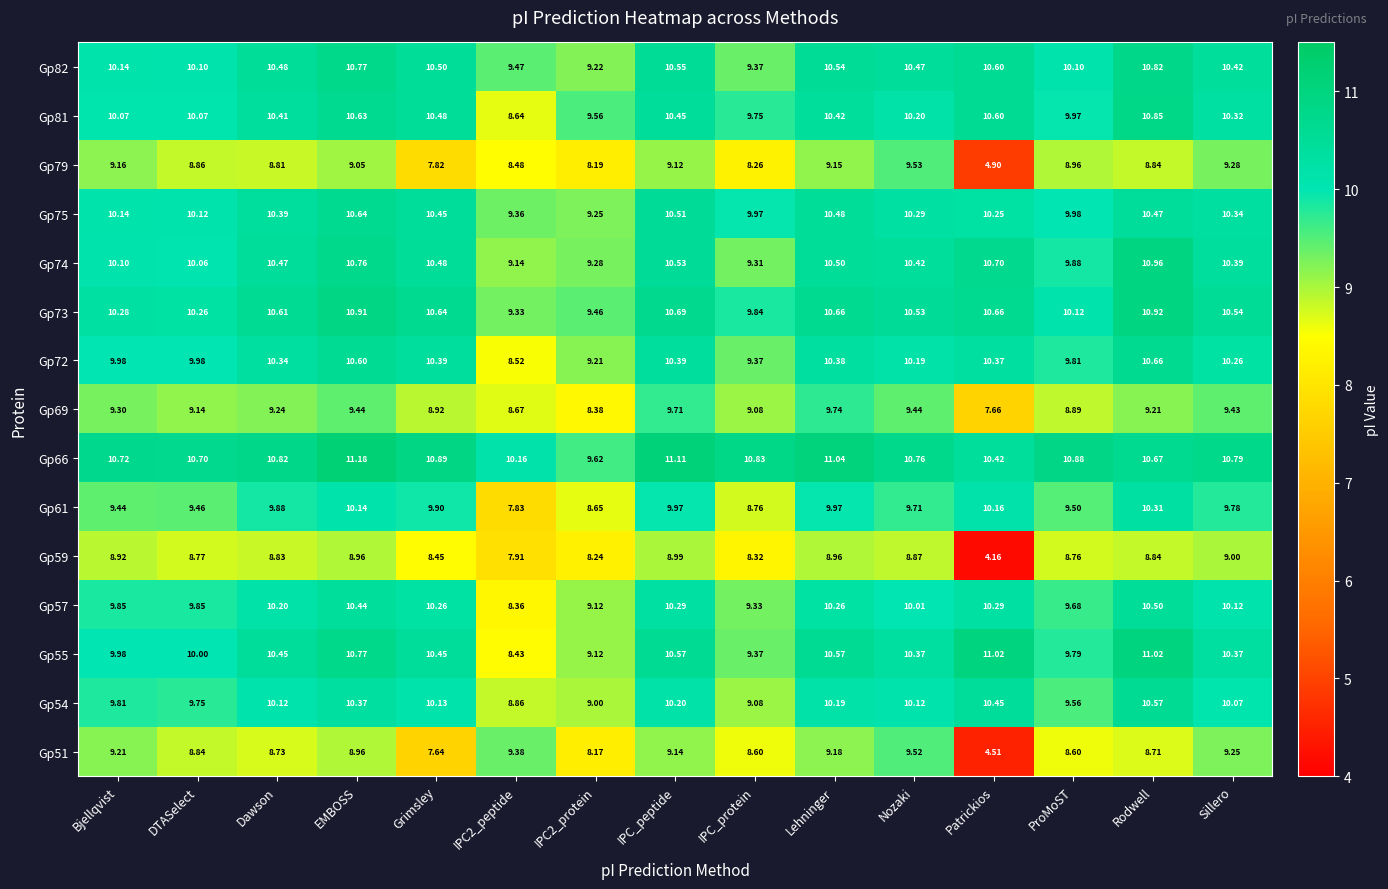

Is the value of Gp55 at Bjellqvist greater than the value of Gp72 at IPC2_peptide?

Yes